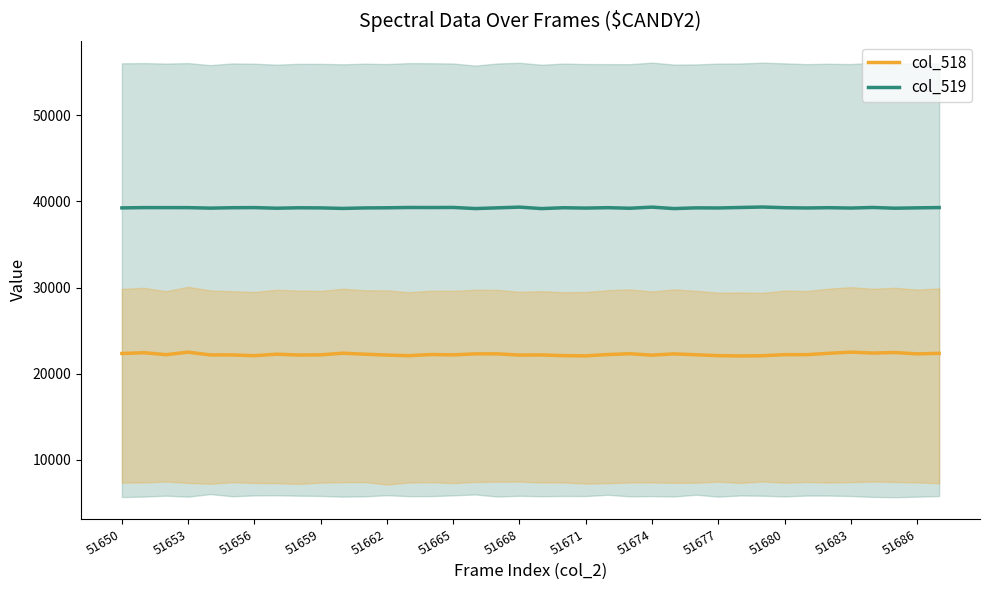

Reading left to right, what are all the values shown in this chart?

col_518: 22348	22436	22211	22499	22184	22180	22095	22266	22170	22191	22381	22266	22163	22095	22226	22187	22303	22308	22163	22180	22098	22072	22225	22319	22153	22303	22196	22098	22062	22088	22213	22211	22369	22504	22399	22460	22304	22363
col_519: 39248	39282	39279	39278	39220	39268	39281	39210	39261	39247	39186	39244	39260	39295	39288	39300	39170	39253	39337	39168	39266	39226	39272	39207	39337	39168	39252	39239	39295	39348	39269	39238	39271	39228	39297	39211	39253	39285